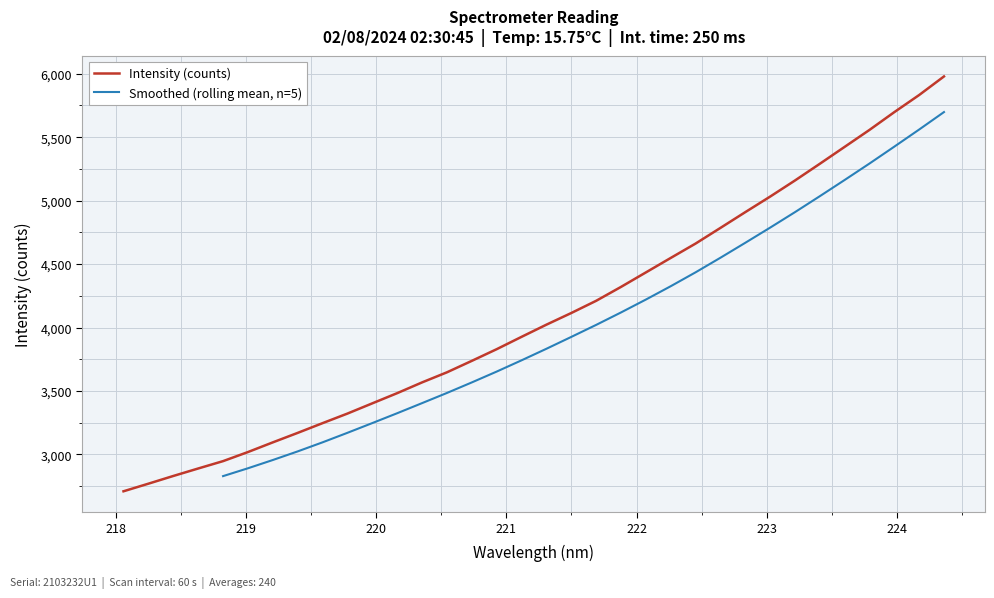

What is the ratio of the value at 221.6902 to the value at 219.589?

1.3